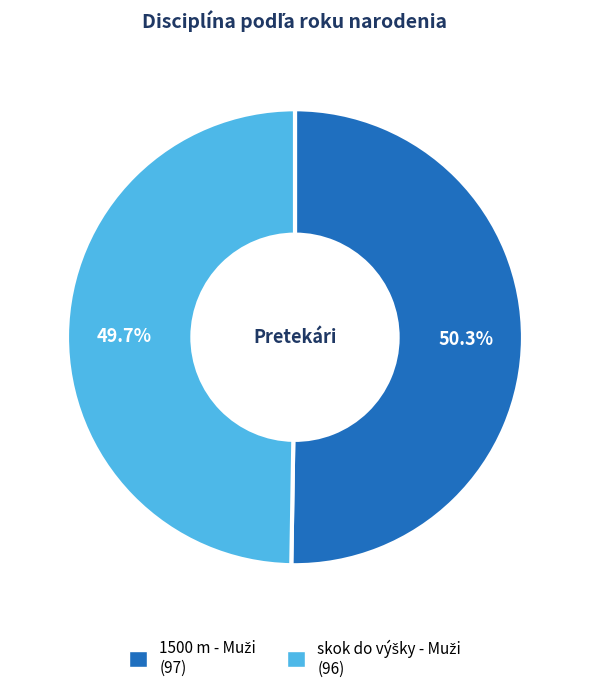

Is there any slice that represents more than half of the pie?

Yes